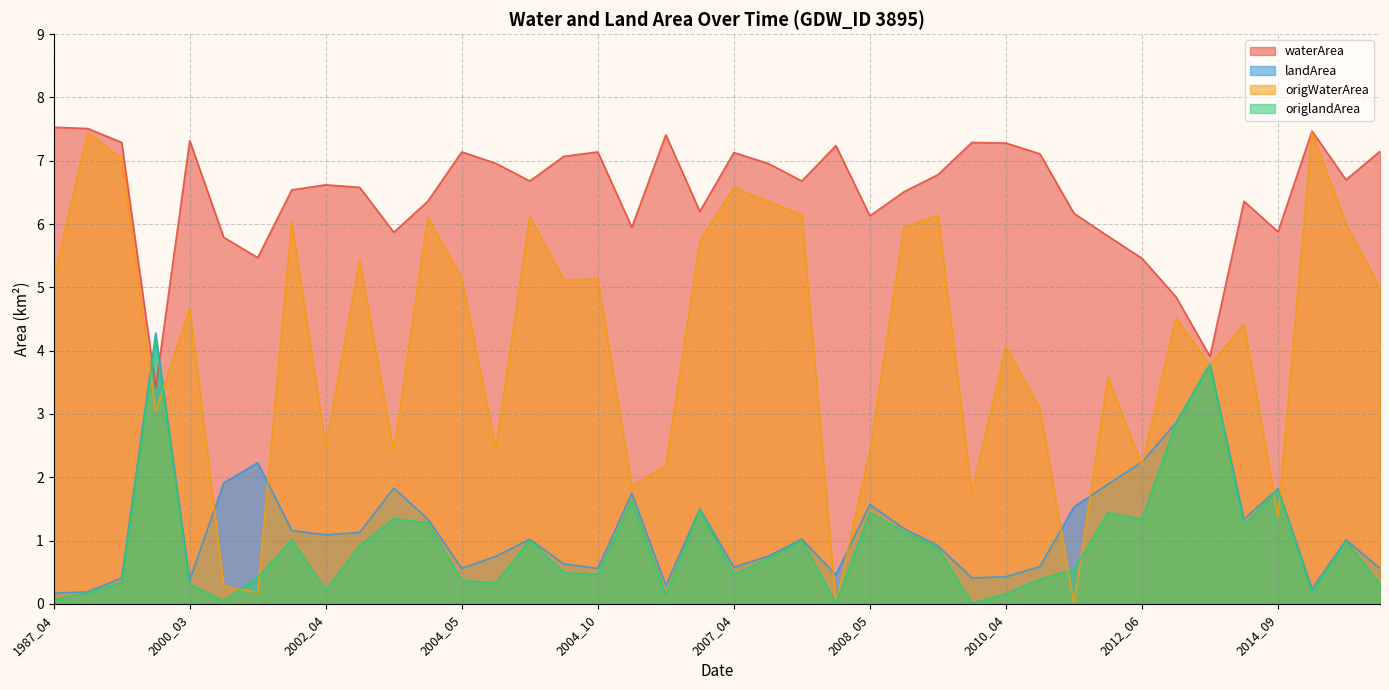

In origWaterArea, how many points are higher than both neighbors (excluding endpoints)?

14